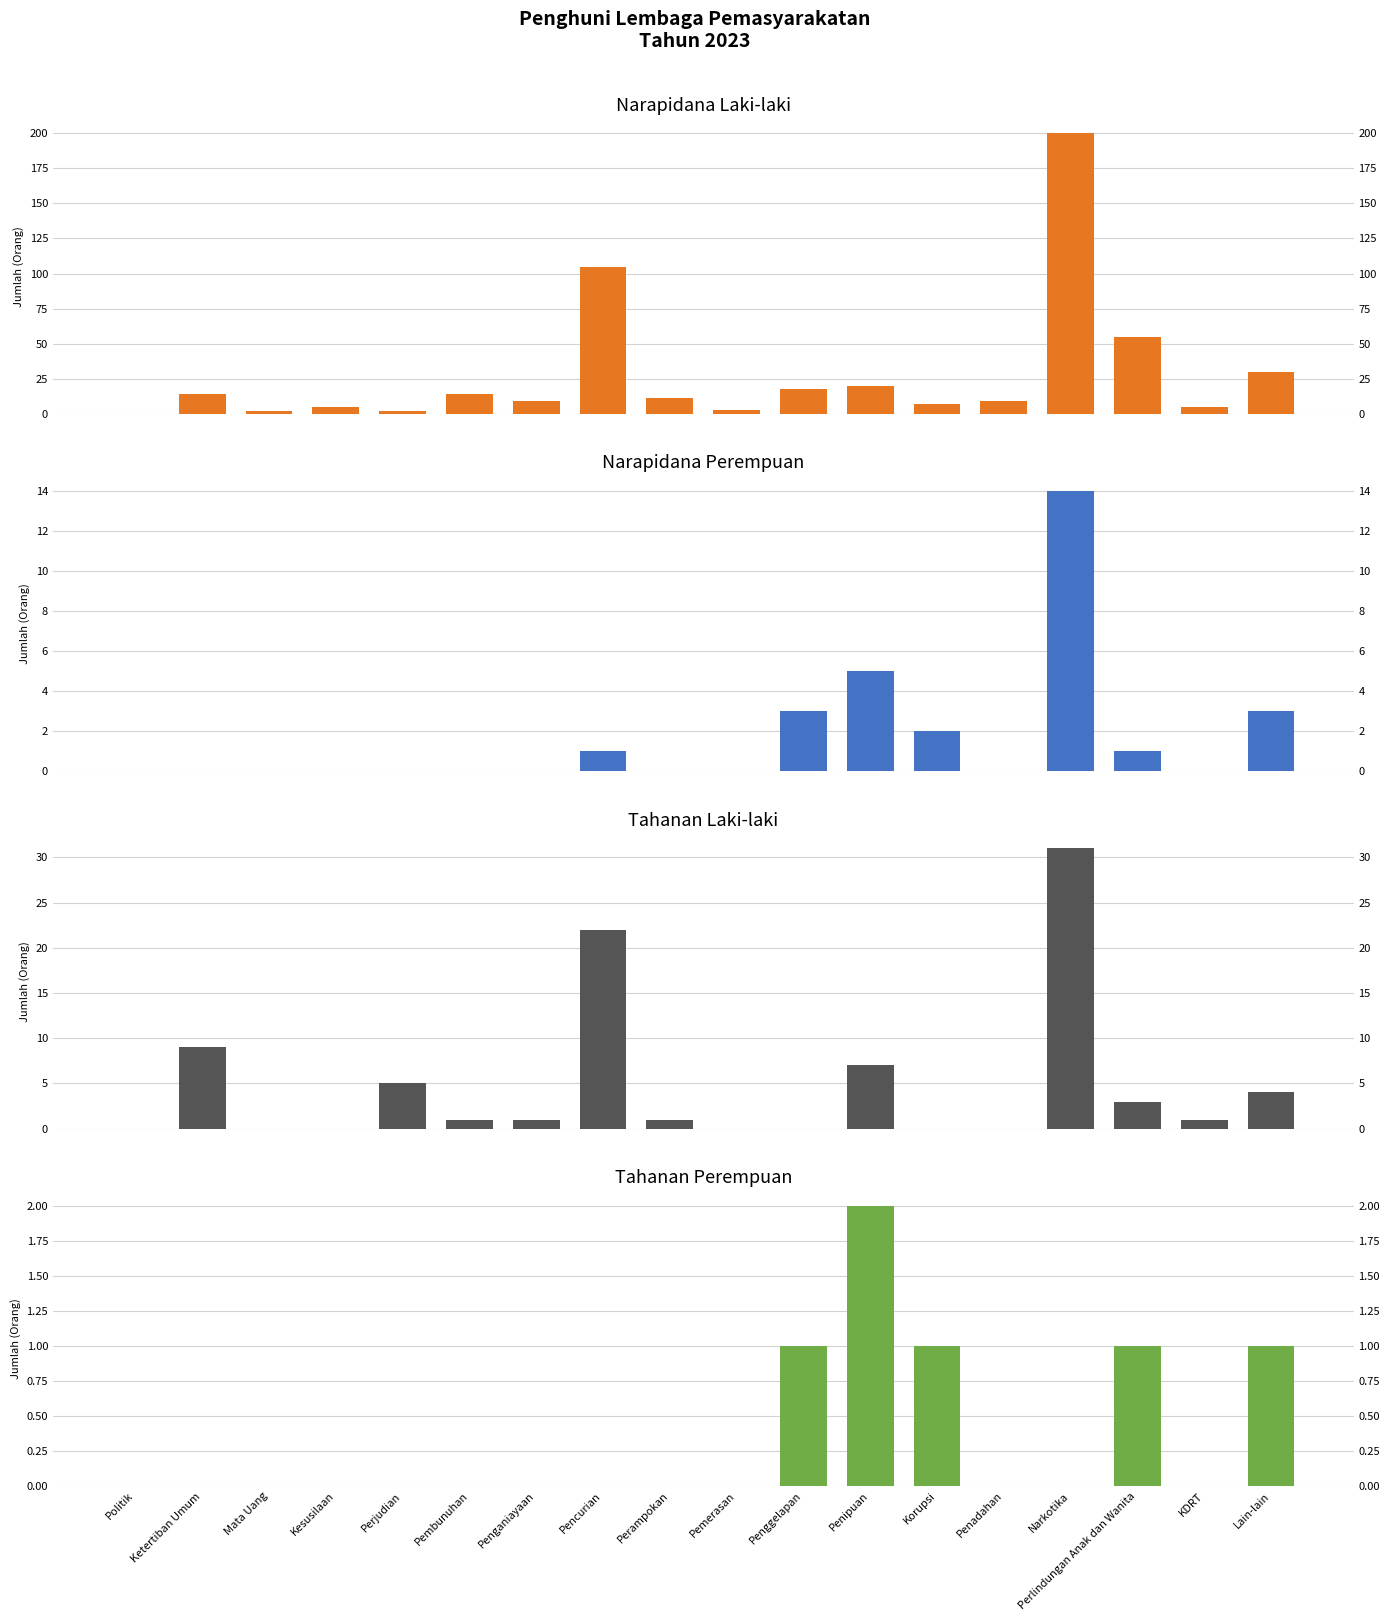

What is the difference between the second highest and second lowest values in the Narapidana Perempuan series?

5